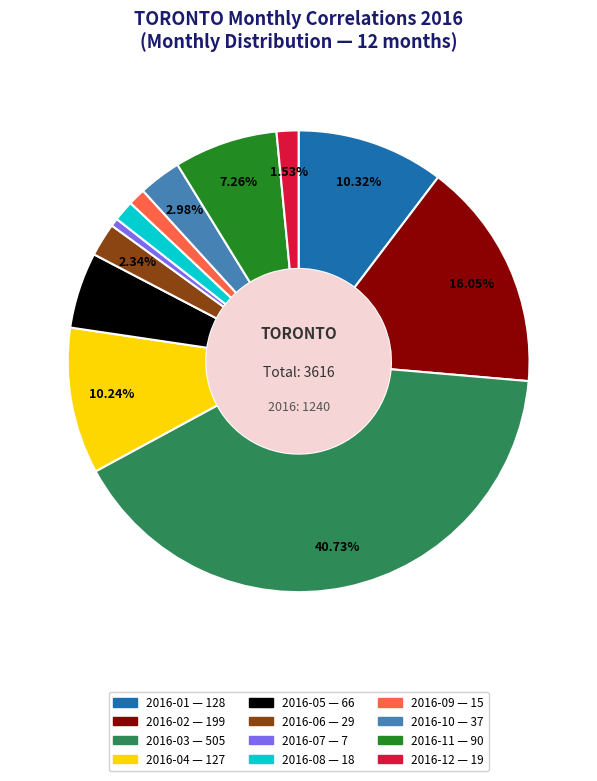

To the nearest percent, what is the combined percentage of 2016-07 and 2016-11?

8%